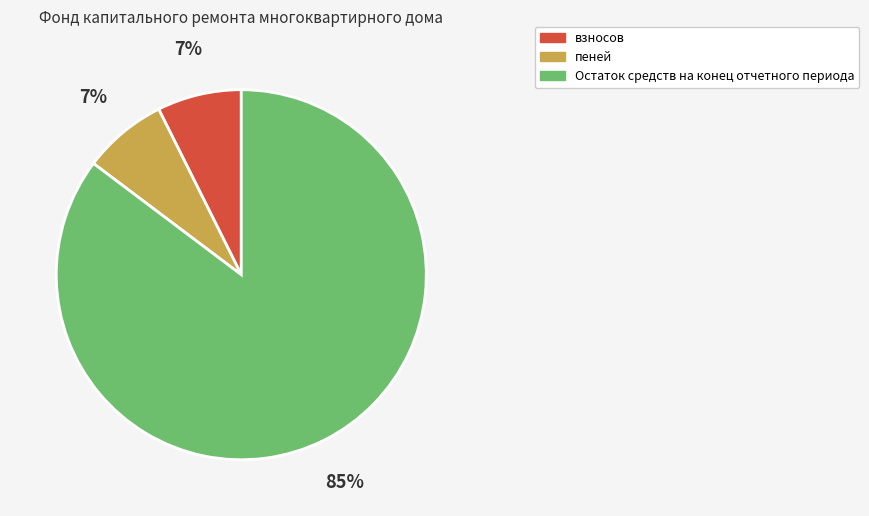

To the nearest percent, what is the average slice percentage?

33%